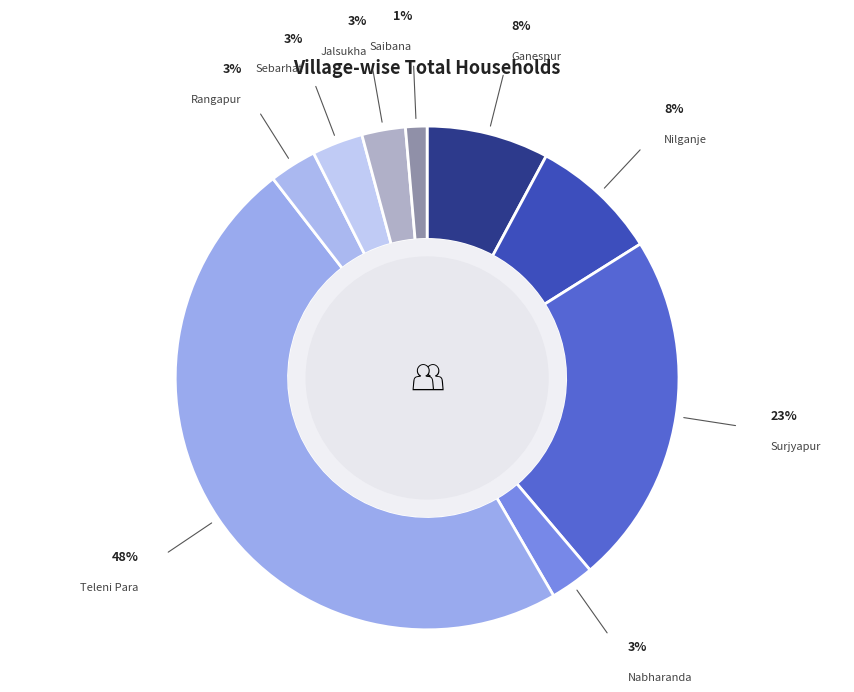

How many segments does this pie chart have?

9